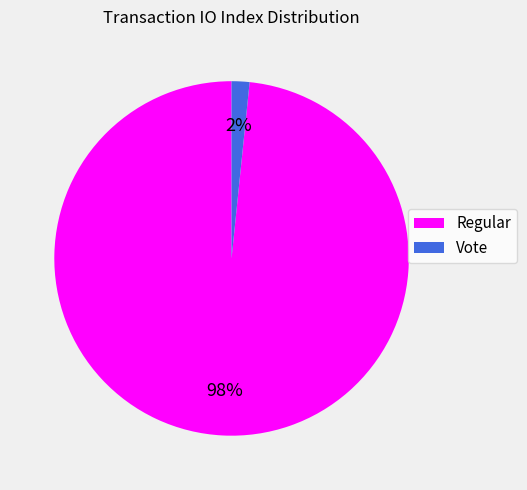

Rank the categories by value from lowest to highest.

Vote, Regular